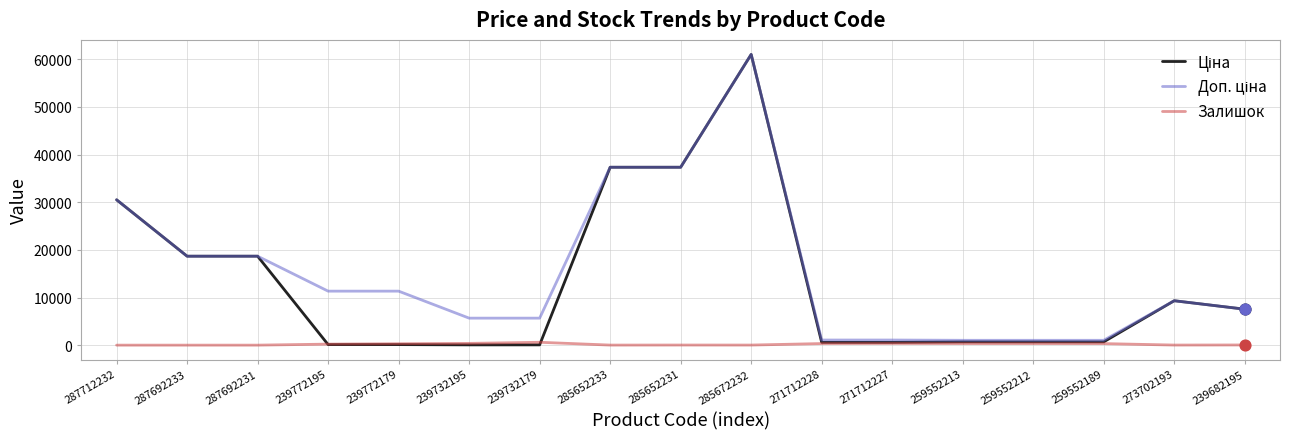

What is the total value across all series at 285652231?

74707.0